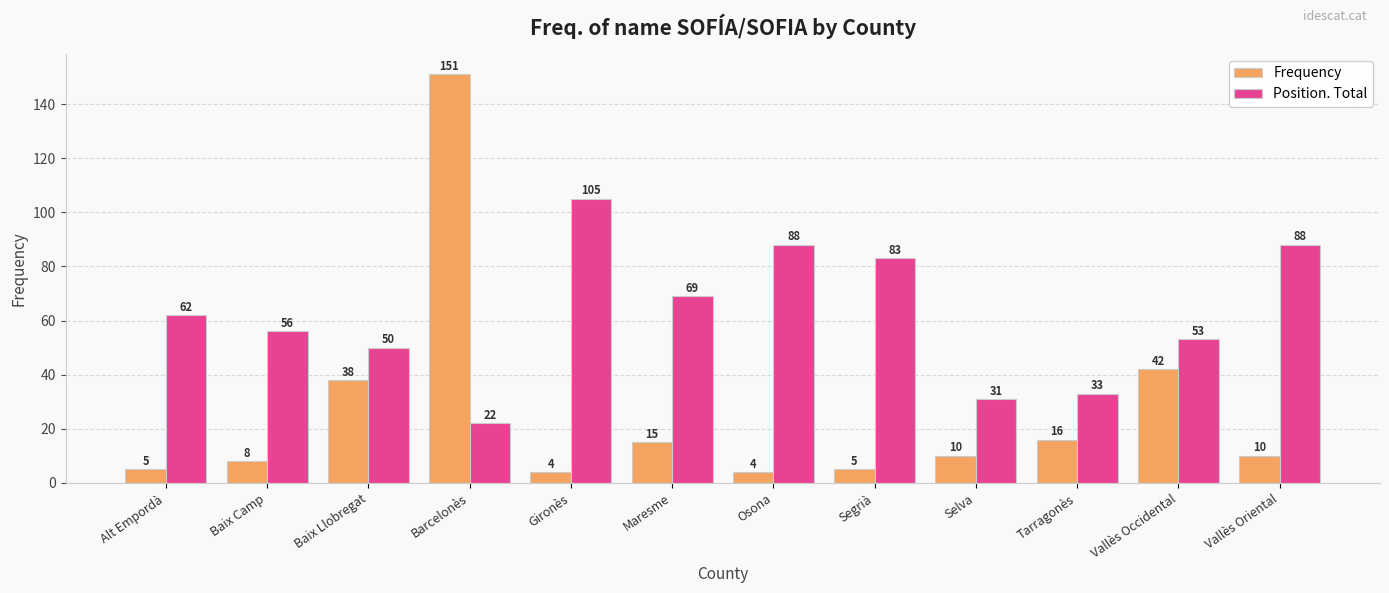

What is the average value of the Frequency series?

26